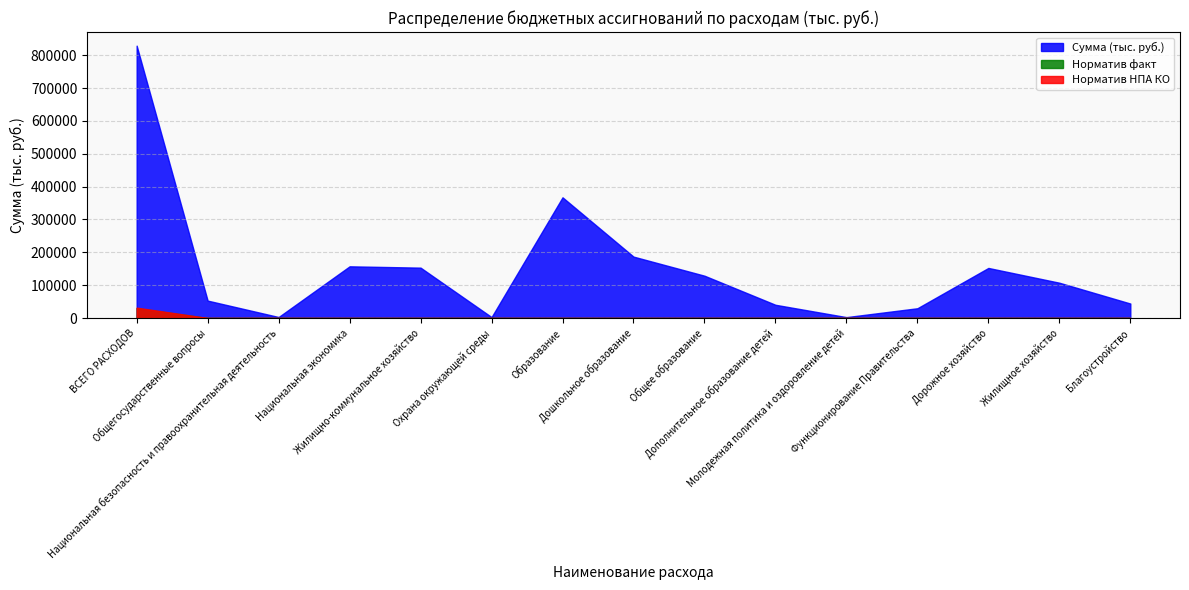

What is the label of the 5th point from the right?

Молодежная политика и оздоровление детей